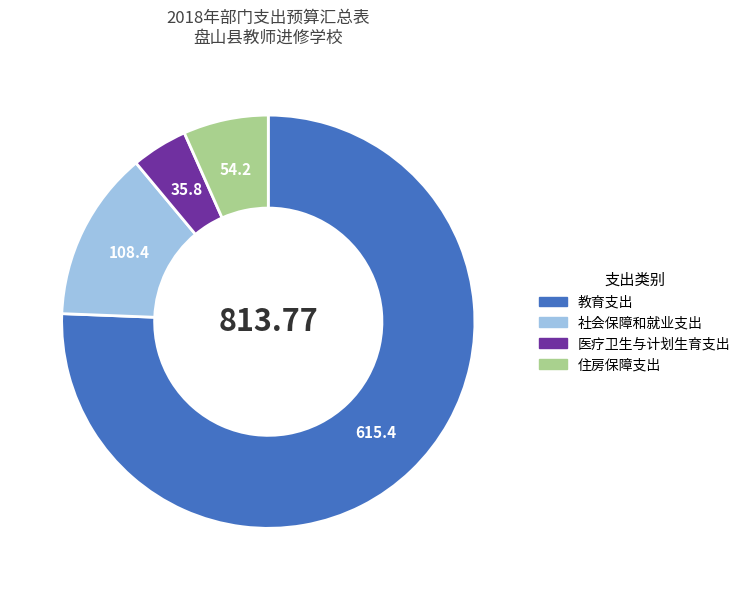

Approximately how many times larger is the value at 住房保障支出 compared to 社会保障和就业支出?

0.5